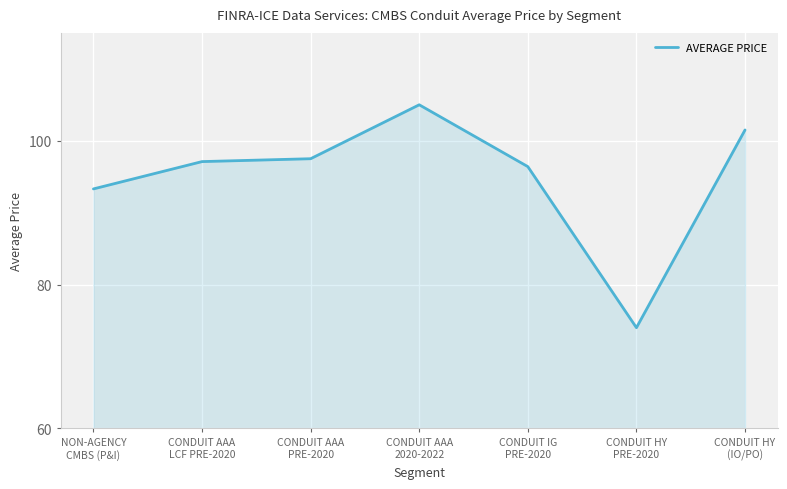

True or false: the data has more than 2 interior local peaks.

False